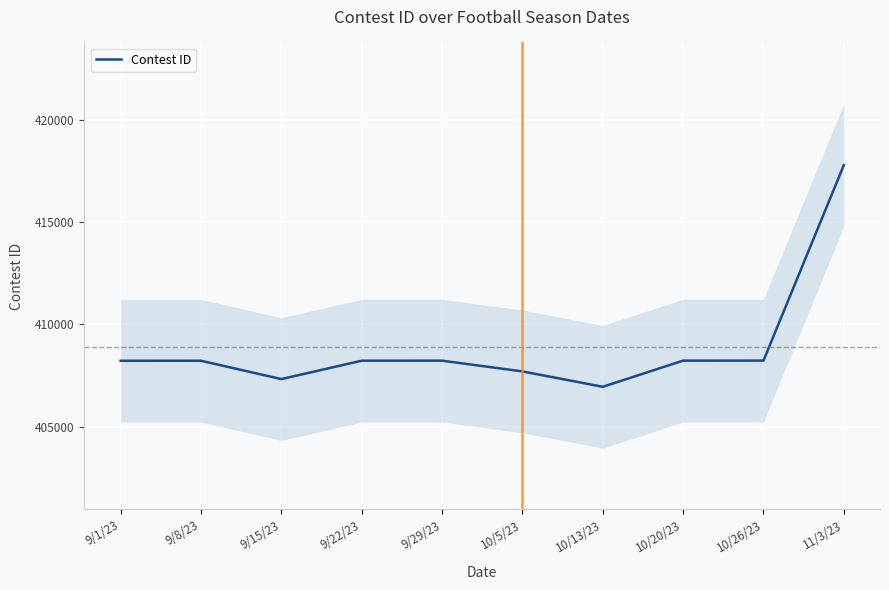

Rank the categories by value from lowest to highest.

10/13/23, 9/15/23, 10/5/23, 9/1/23, 9/8/23, 9/22/23, 9/29/23, 10/20/23, 10/26/23, 11/3/23